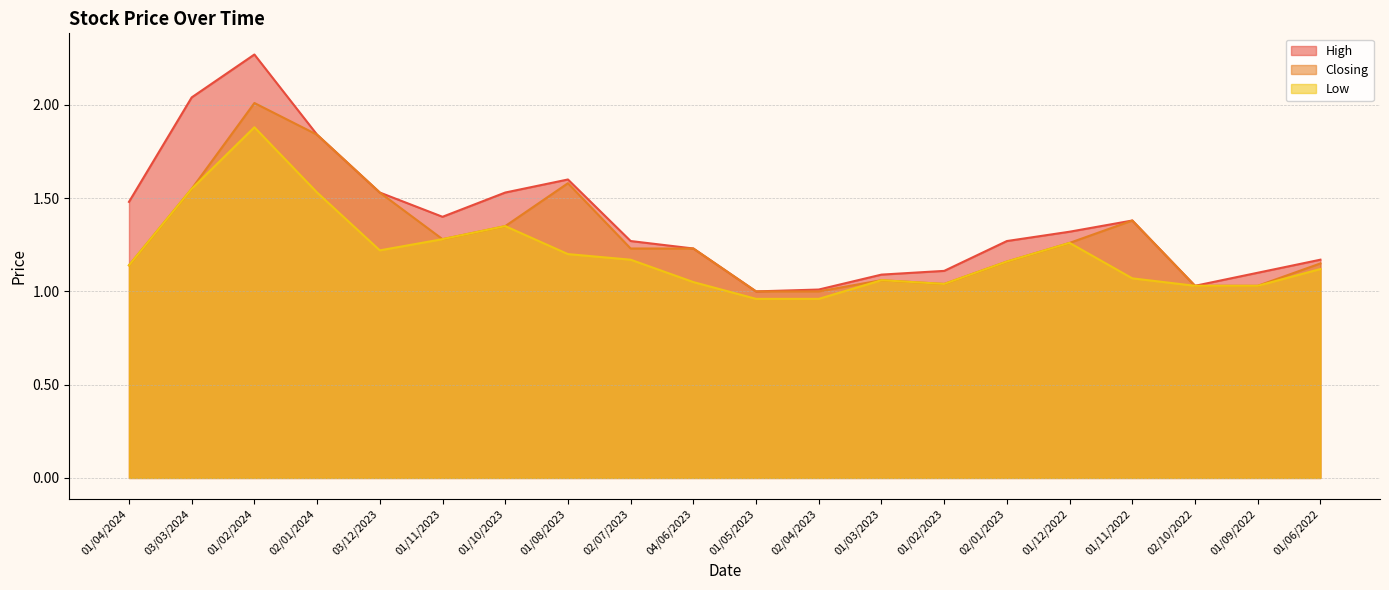

What is the difference between the maximum and minimum values in the High series?

1.3